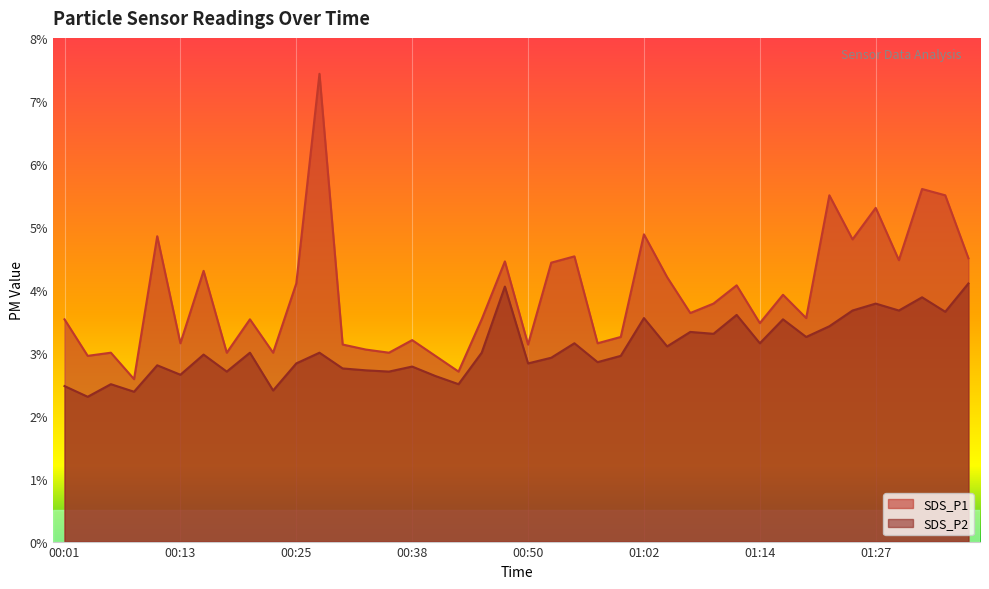

At 00:06, list the series in order from smallest to largest.

SDS_P2, SDS_P1